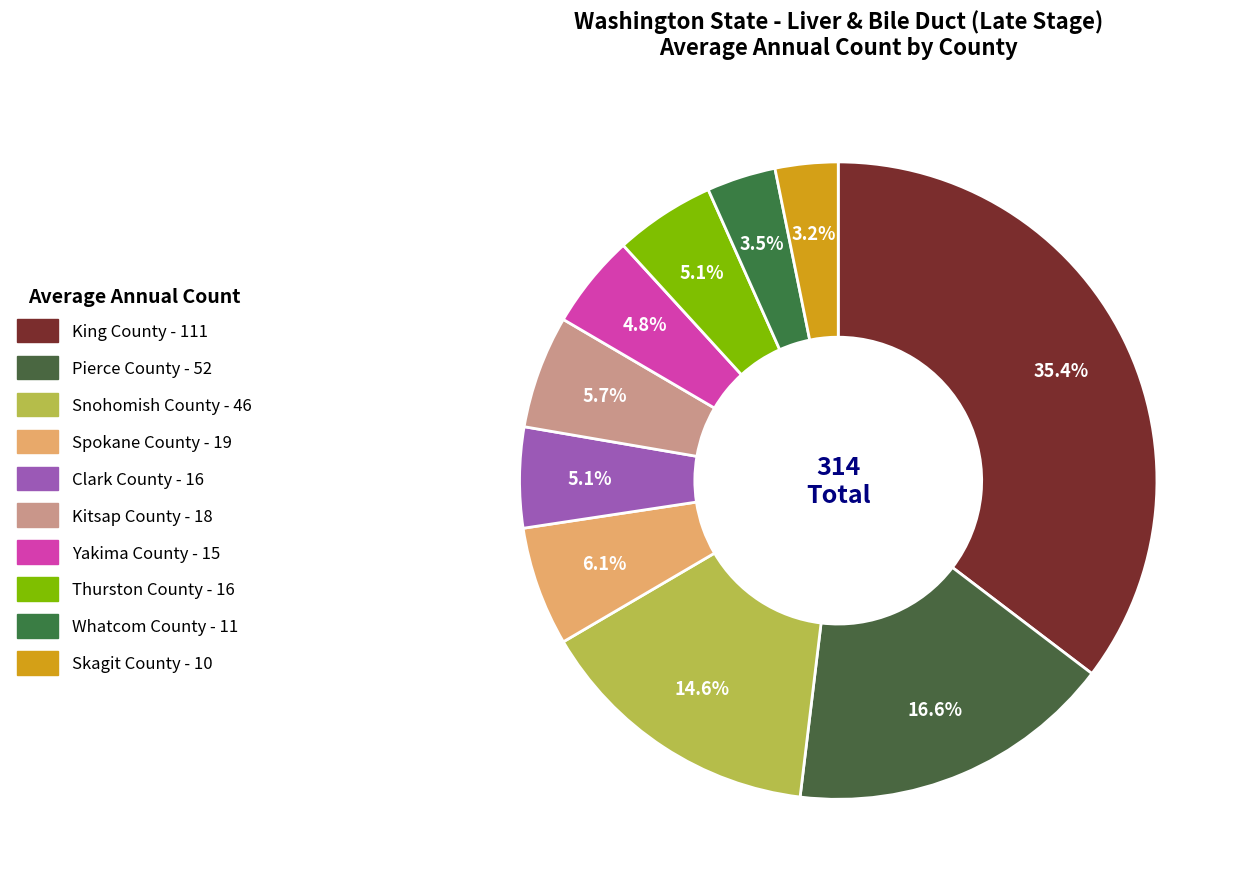

How many segments does this pie chart have?

10